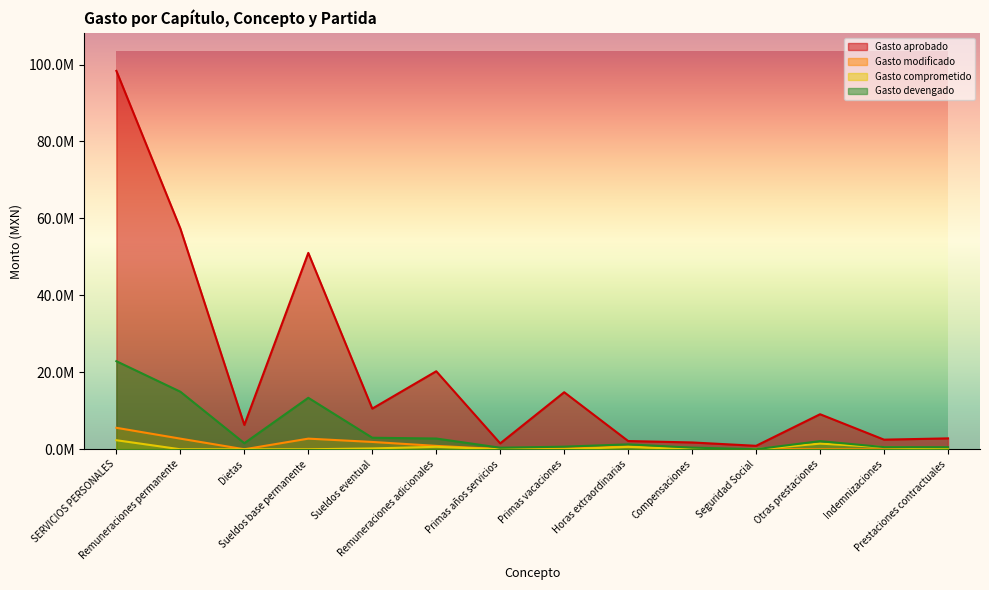

What is the approximate value of Gasto modificado at Primas vacaciones?

232694.7